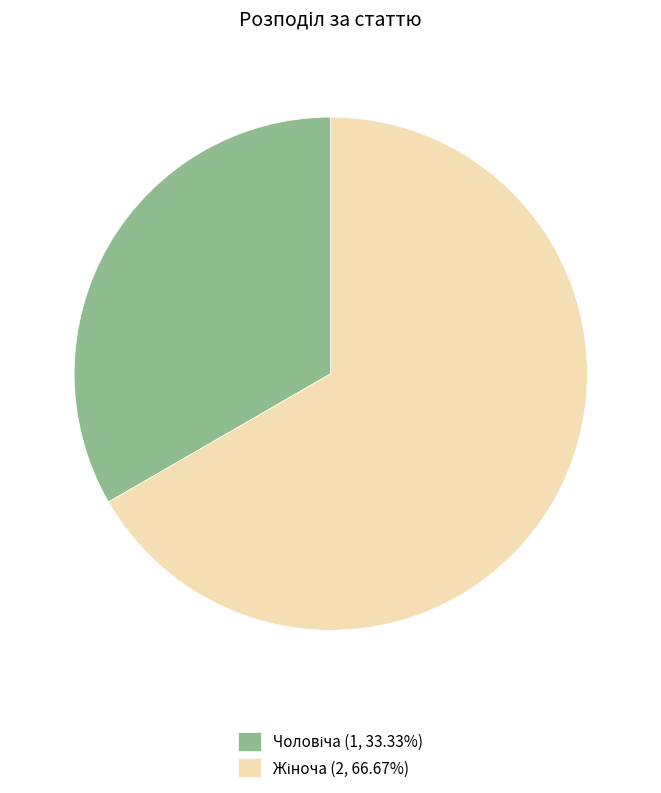

Count the number of slices in the pie.

2